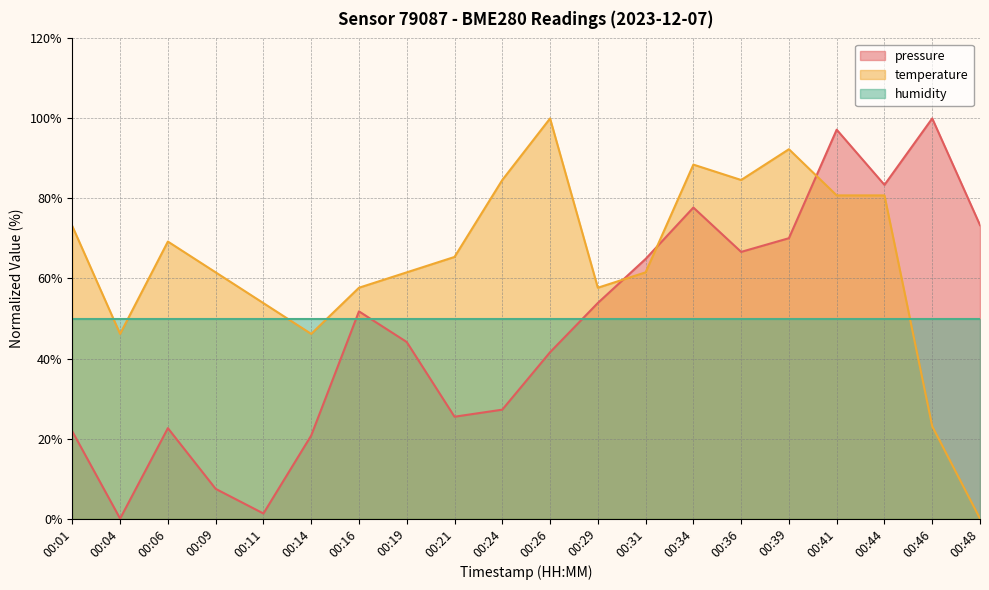

What is the difference between the highest and lowest values at 00:48?

73.3